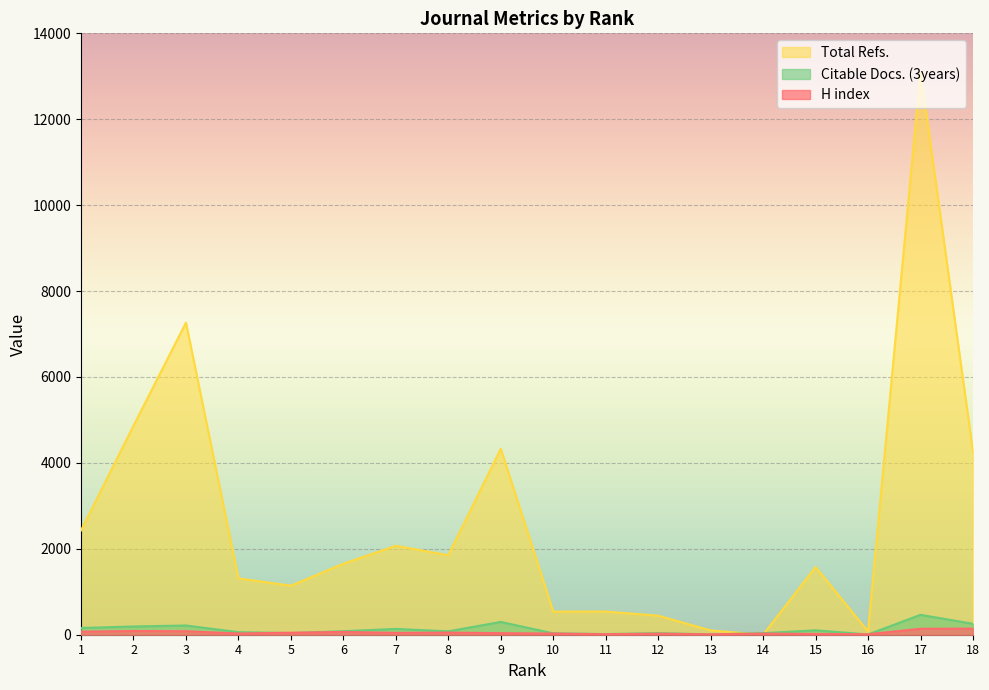

Reading left to right, extract all data points from this chart.

H index: 1=71	2=86	3=81	4=29	5=47	6=65	7=43	8=49	9=36	10=28	11=12	12=25	13=10	14=26	15=18	16=11	17=138	18=142
Total Refs.: 1=2429	2=4865	3=7266	4=1311	5=1142	6=1653	7=2070	8=1851	9=4329	10=538	11=539	12=443	13=100	14=0	15=1576	16=75	17=13119	18=4256
Citable Docs. (3years): 1=157	2=192	3=215	4=59	5=38	6=82	7=135	8=79	9=298	10=32	11=16	12=36	13=9	14=37	15=103	16=6	17=463	18=254